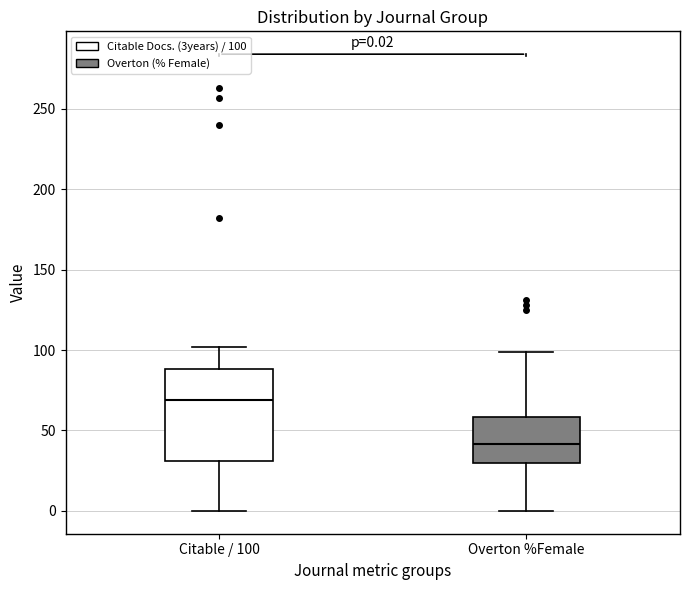

Which box's median line is the highest?

Citable / 100